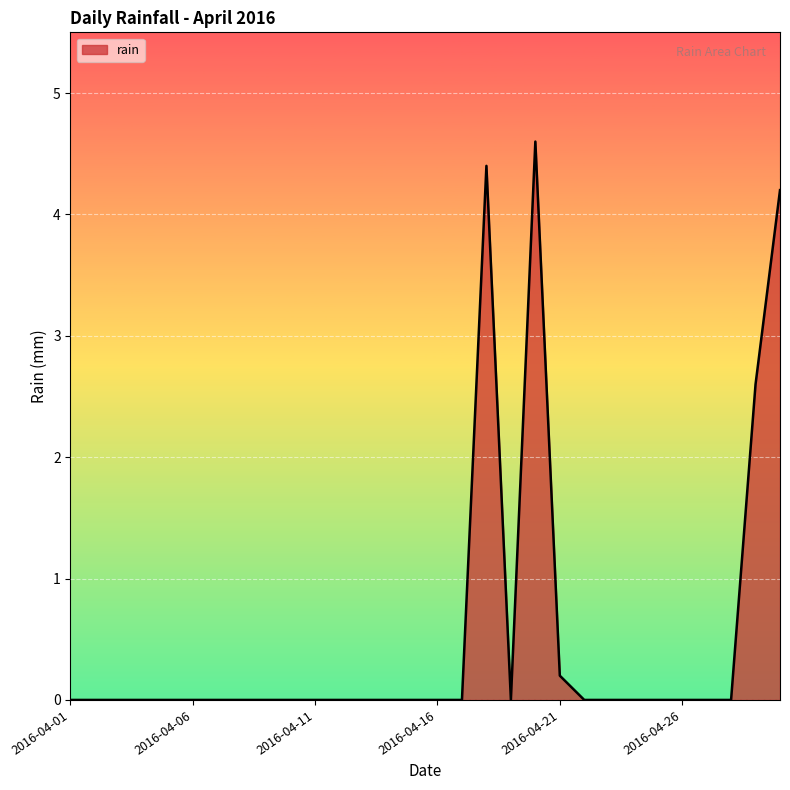

What is the maximum value shown in the chart?

4.6